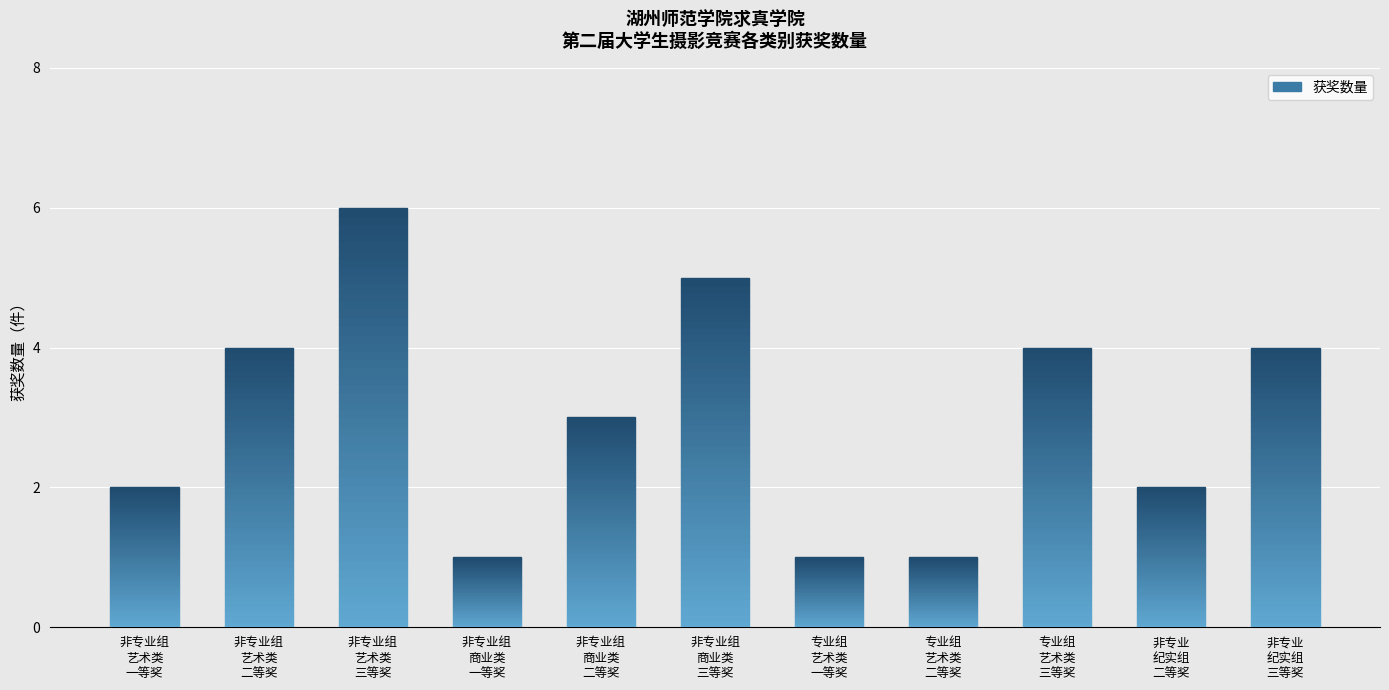

What is the difference between the maximum and minimum values?

5